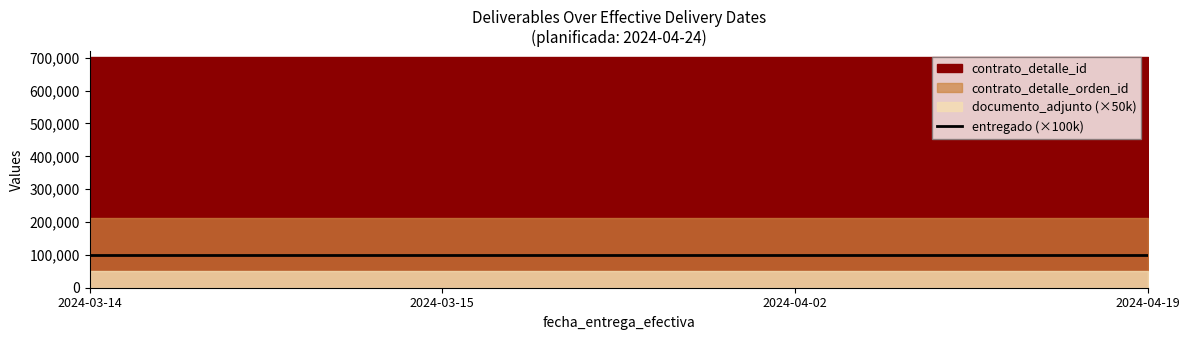

Rank the categories by contrato_detalle_orden_id value from highest to lowest.

2024-03-14, 2024-03-15, 2024-04-02, 2024-04-19